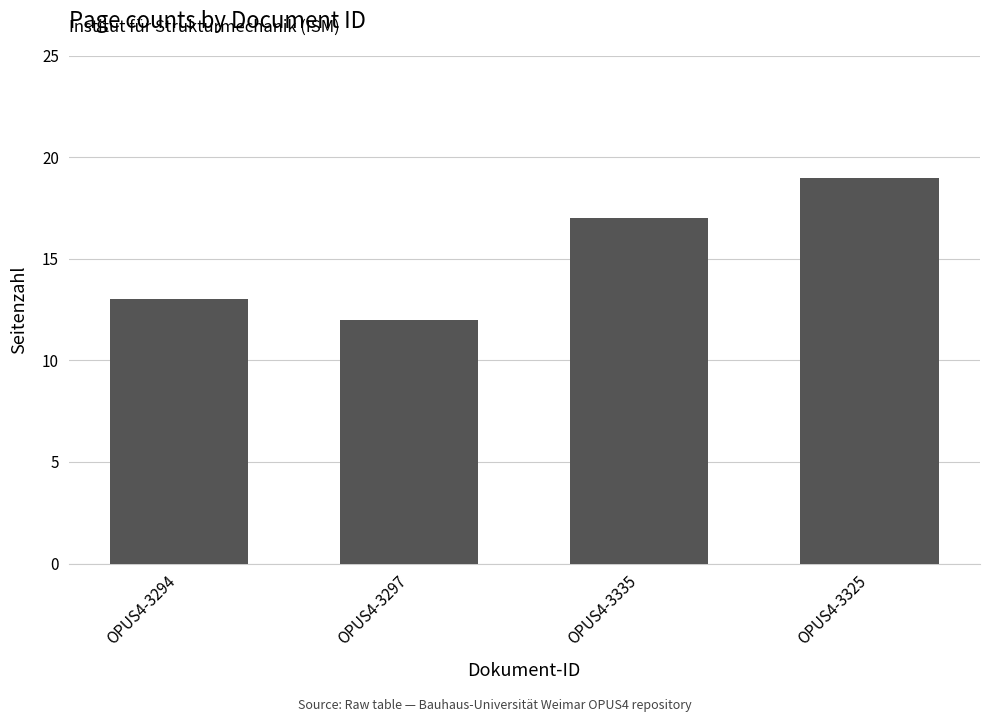

Reading left to right, transcribe all the data shown in this chart.

13	12	17	19